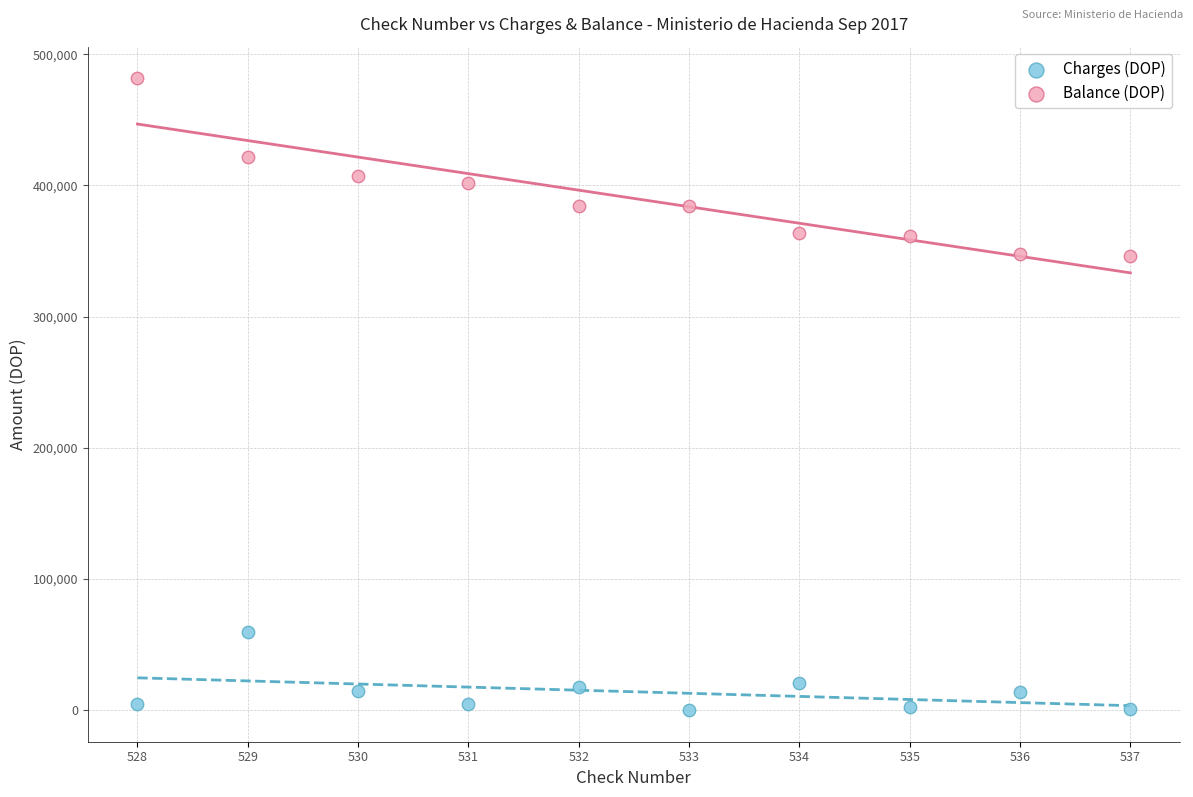

Across all data points, what is the range of X values (max minus min)?

9.0